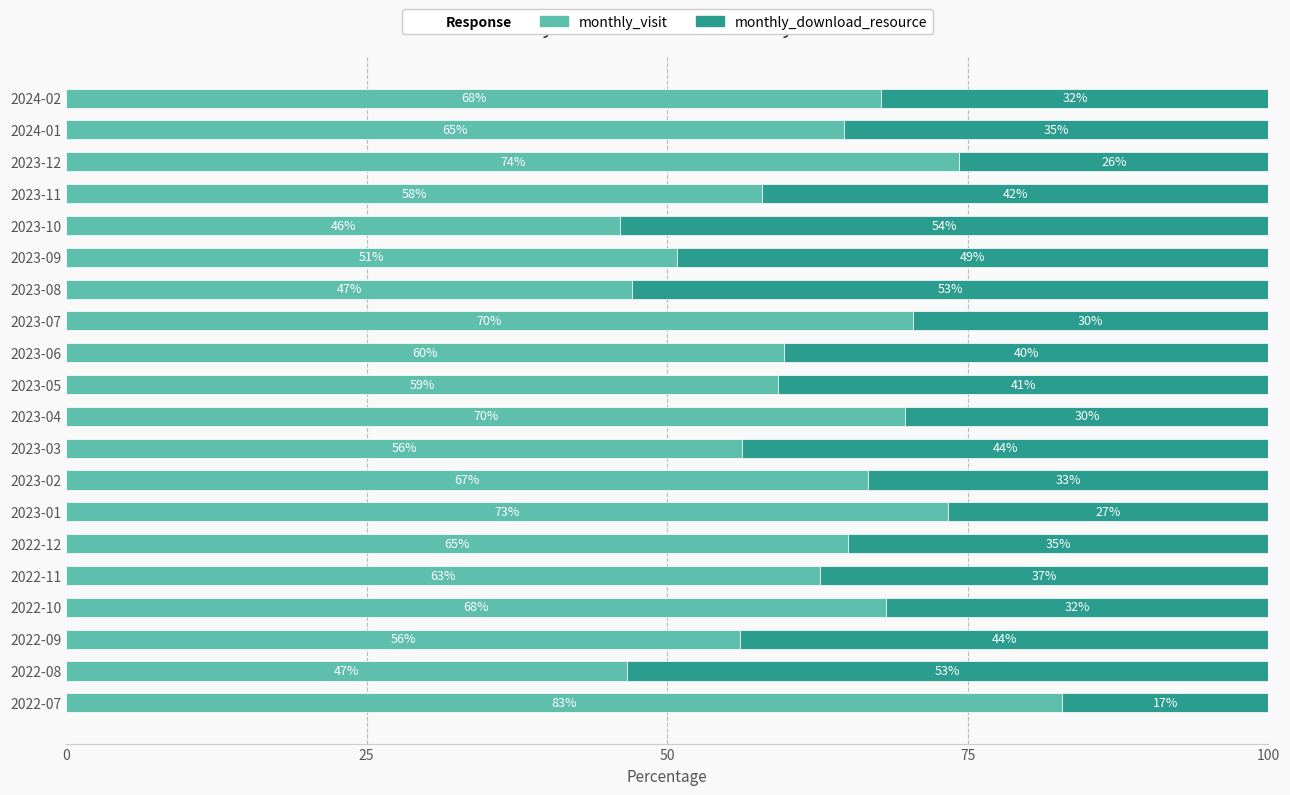

What is the maximum value for monthly_visit?

82.9